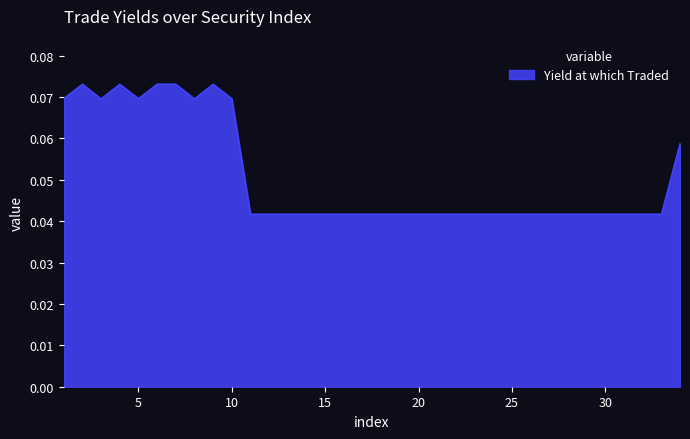

Is this an area chart (filled region under the line)?

Yes